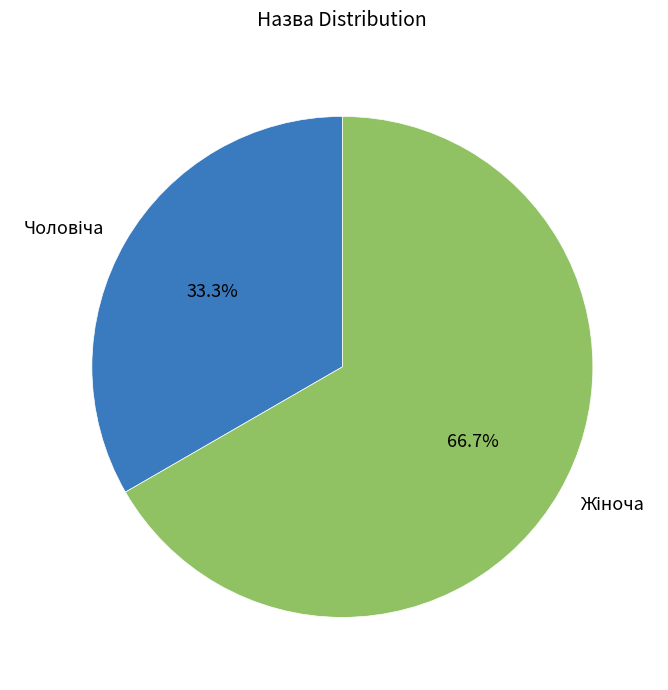

Does any single category account for the majority?

Yes